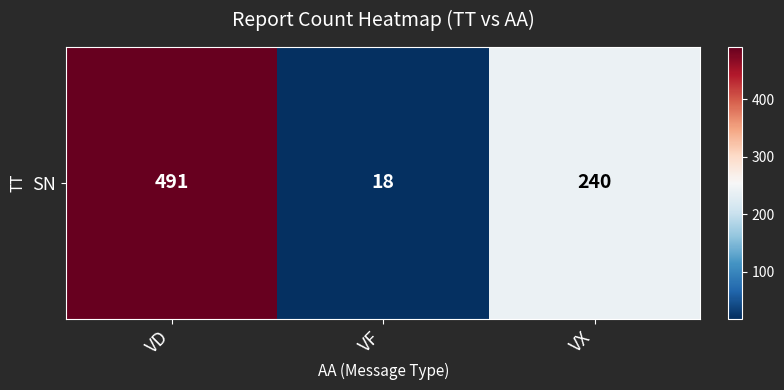

What is the sum of the values at VD and VX?

731